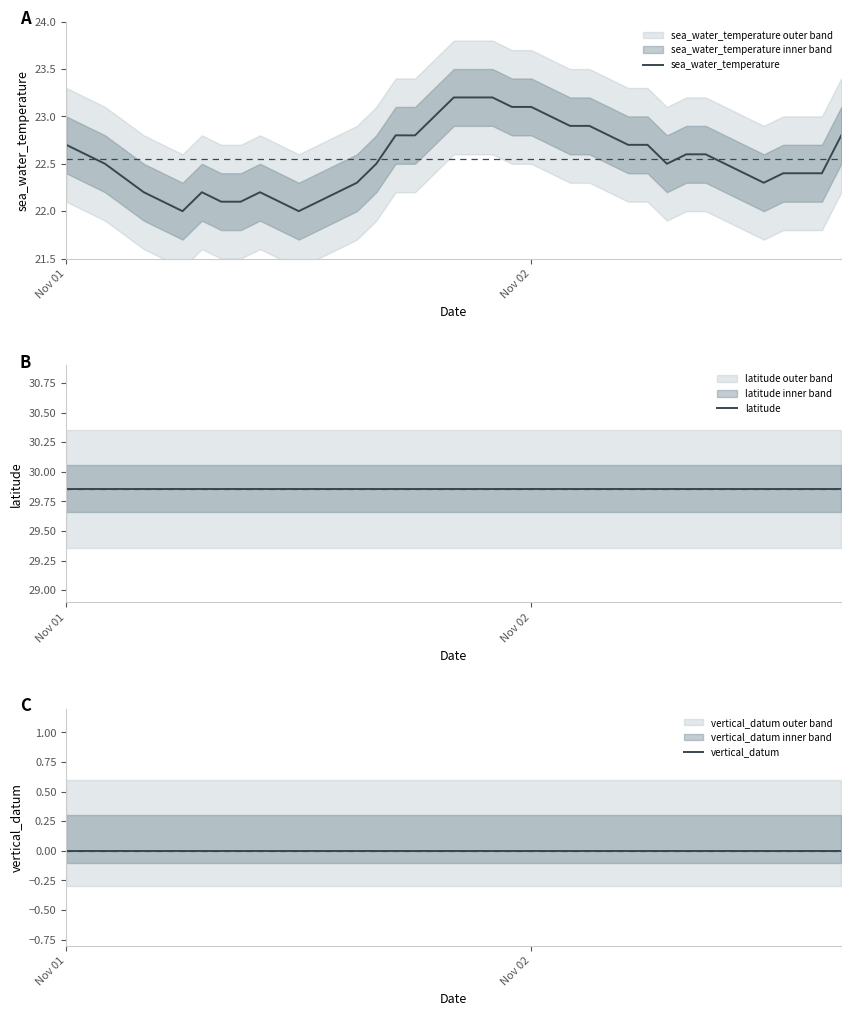

Does the chart have visible grid lines?

No